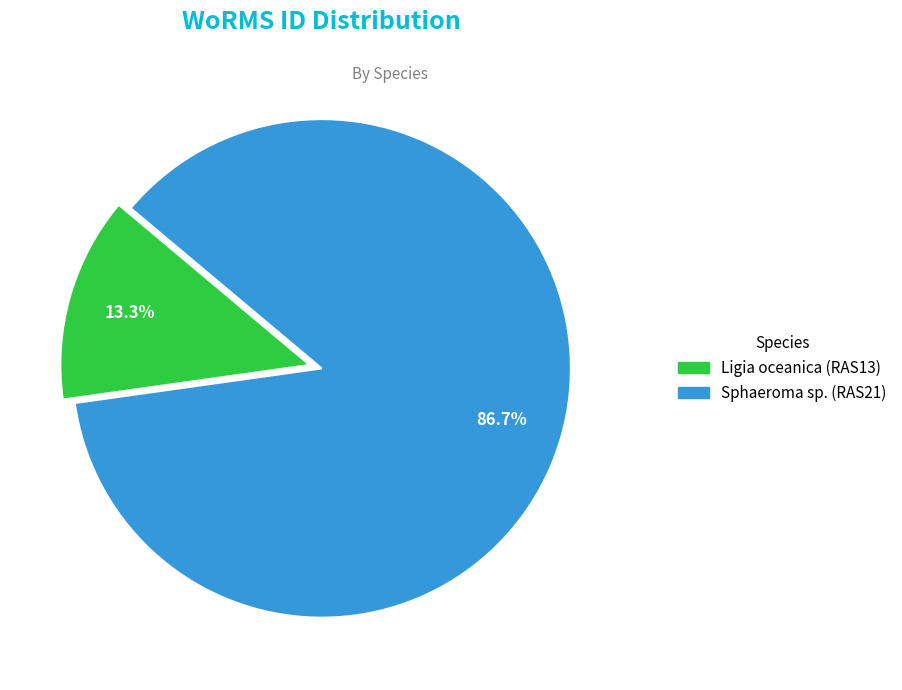

Approximately how many times larger is the value at Sphaeroma sp. (RAS21) compared to Ligia oceanica (RAS13)?

6.5